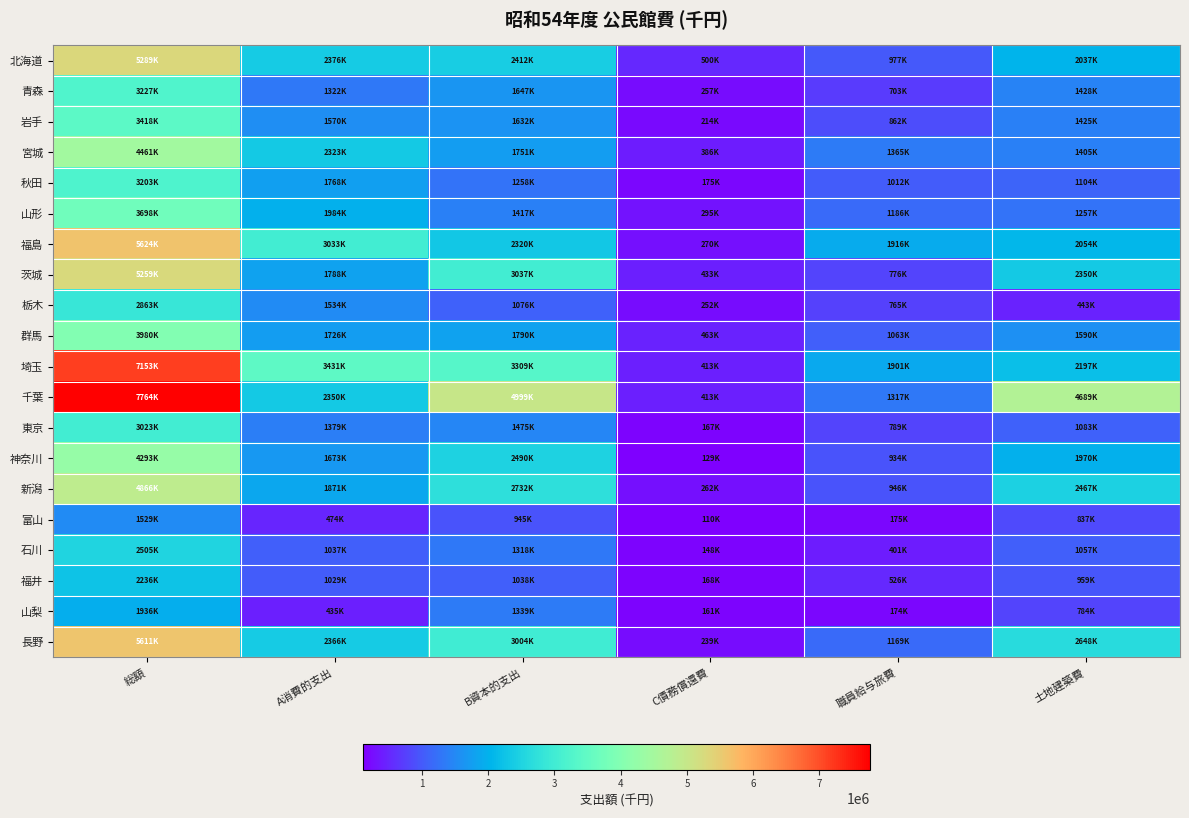

Reading right to left, what are all the values shown in this chart?

北海道: 土地建築費=2037835	職員給与旅費=977475	C債務償還費=500698	B資本的支出=2412237	A消費的支出=2376682	総額=5289617
青森: 土地建築費=1428212	職員給与旅費=703804	C債務償還費=257045	B資本的支出=1647892	A消費的支出=1322204	総額=3227141
岩手: 土地建築費=1425330	職員給与旅費=862286	C債務償還費=214935	B資本的支出=1632986	A消費的支出=1570483	総額=3418404
宮城: 土地建築費=1405804	職員給与旅費=1365758	C債務償還費=386218	B資本的支出=1751516	A消費的支出=2323898	総額=4461632
秋田: 土地建築費=1104401	職員給与旅費=1012264	C債務償還費=175863	B資本的支出=1258734	A消費的支出=1768773	総額=3203370
山形: 土地建築費=1257403	職員給与旅費=1186244	C債務償還費=295933	B資本的支出=1417702	A消費的支出=1984731	総額=3698366
福島: 土地建築費=2054232	職員給与旅費=1916098	C債務償還費=270925	B資本的支出=2320206	A消費的支出=3033305	総額=5624436
茨城: 土地建築費=2350456	職員給与旅費=776490	C債務償還費=433589	B資本的支出=3037316	A消費的支出=1788858	総額=5259763
栃木: 土地建築費=443125	職員給与旅費=765422	C債務償還費=252149	B資本的支出=1076691	A消費的支出=1534250	総額=2863090
群馬: 土地建築費=1590808	職員給与旅費=1063245	C債務償還費=463736	B資本的支出=1790998	A消費的支出=1726195	総額=3980929
埼玉: 土地建築費=2197458	職員給与旅費=1901452	C債務償還費=413150	B資本的支出=3309330	A消費的支出=3431023	総額=7153503
千葉: 土地建築費=4689661	職員給与旅費=1317914	C債務償還費=413604	B資本的支出=4999897	A消費的支出=2350791	総額=7764292
東京: 土地建築費=1083288	職員給与旅費=789169	C債務償還費=167603	B資本的支出=1475917	A消費的支出=1379661	総額=3023181
神奈川: 土地建築費=1970074	職員給与旅費=934297	C債務償還費=129337	B資本的支出=2490343	A消費的支出=1673784	総額=4293464
新潟: 土地建築費=2467600	職員給与旅費=946103	C債務償還費=262848	B資本的支出=2732884	A消費的支出=1871260	総額=4866992
富山: 土地建築費=837669	職員給与旅費=175631	C債務償還費=110068	B資本的支出=945288	A消費的支出=474546	総額=1529902
石川: 土地建築費=1057234	職員給与旅費=401398	C債務償還費=148623	B資本的支出=1318410	A消費的支出=1037989	総額=2505022
福井: 土地建築費=959454	職員給与旅費=526204	C債務償還費=168265	B資本的支出=1038851	A消費的支出=1029339	総額=2236455
山梨: 土地建築費=784486	職員給与旅費=174065	C債務償還費=161301	B資本的支出=1339576	A消費的支出=435761	総額=1936638
長野: 土地建築費=2648414	職員給与旅費=1169771	C債務償還費=239740	B資本的支出=3004989	A消費的支出=2366363	総額=5611092